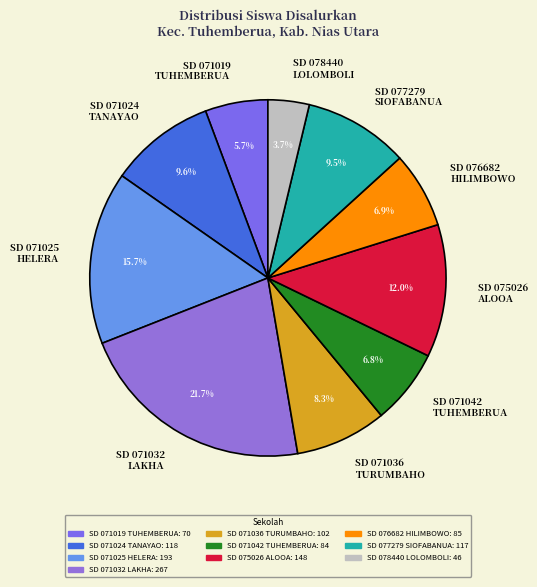

What is the smallest slice in the pie chart?

SD 078440 LOLOMBOLI